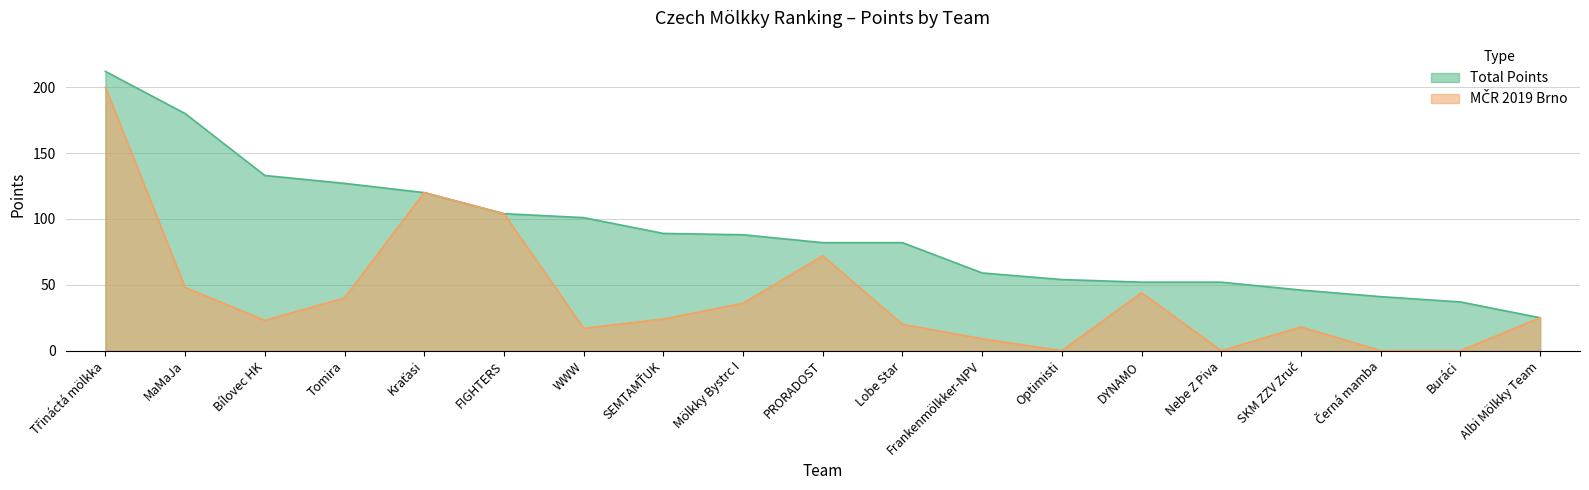

How many series are shown in this chart?

2